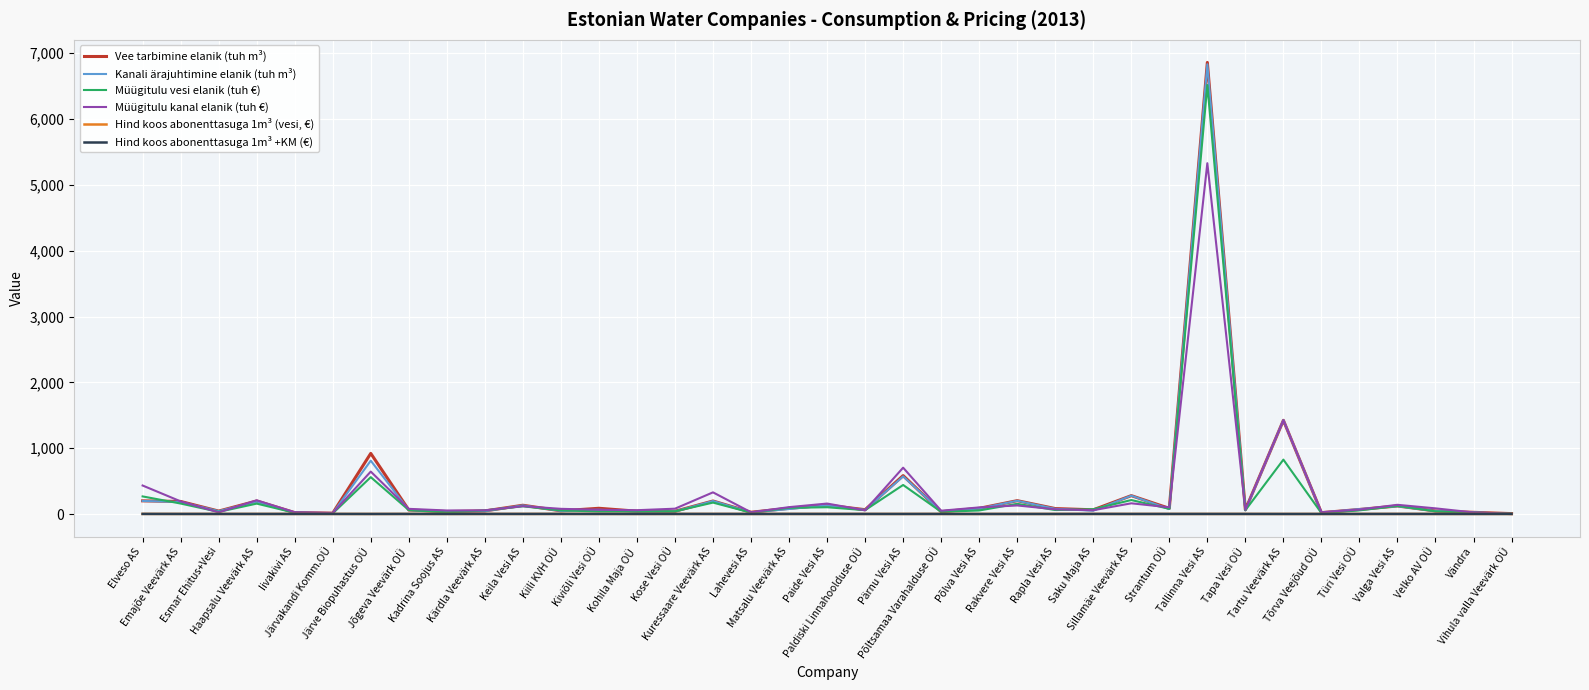

What is the highest value of the Kanali ärajuhtimine elanik (tuh m³) series?

6832.0